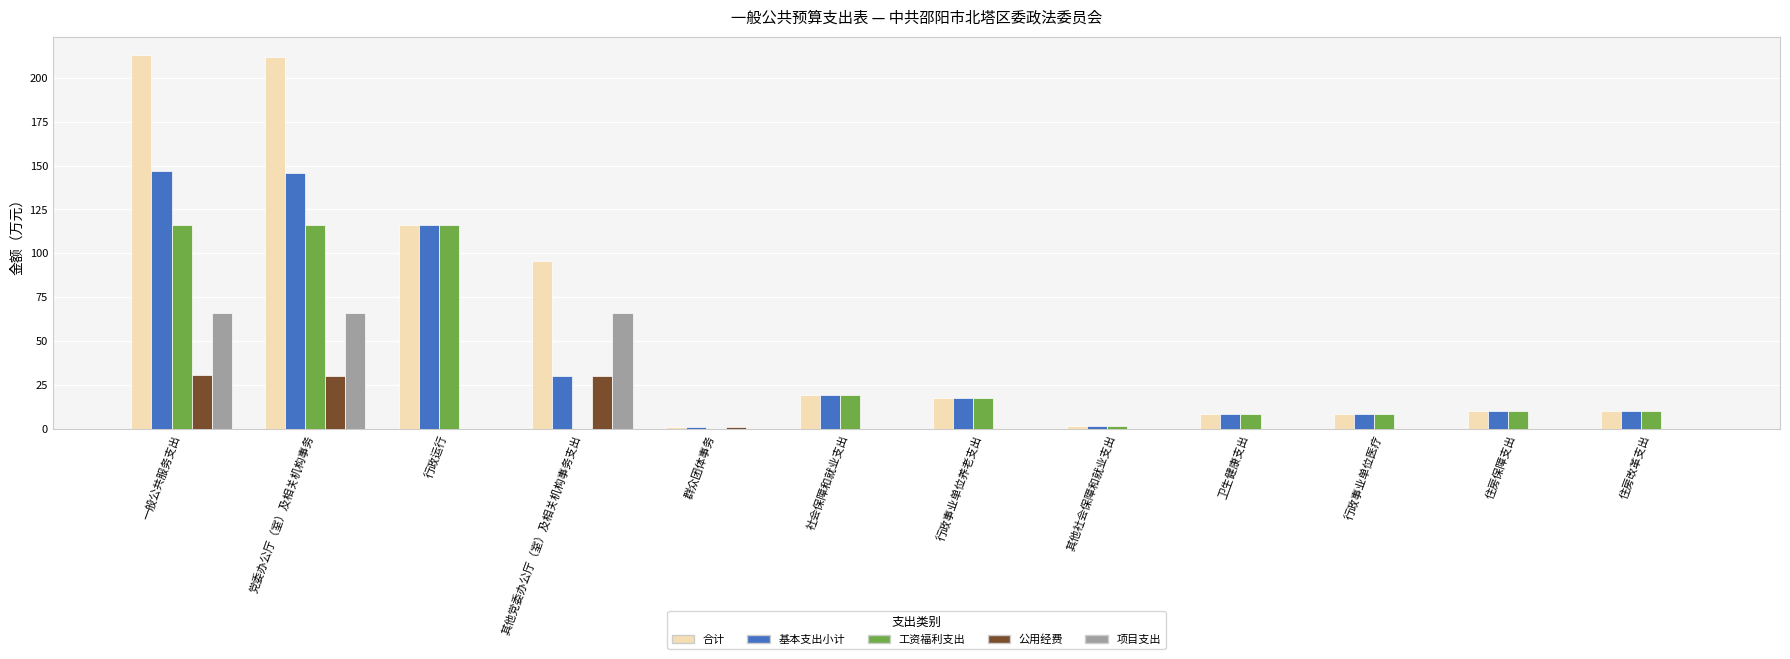

What is the approximate value of 项目支出 at 一般公共服务支出?

66.0